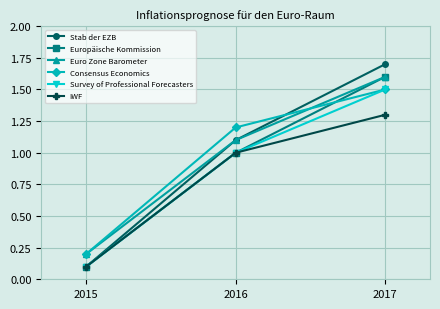

What is the approximate value of Euro Zone Barometer at 2015?

0.2